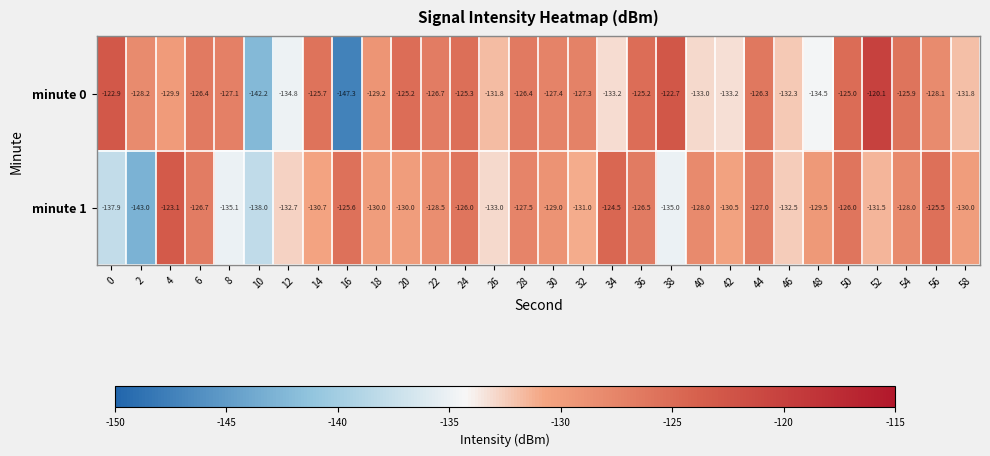

Which category has the lowest value in the minute 0 series?

16